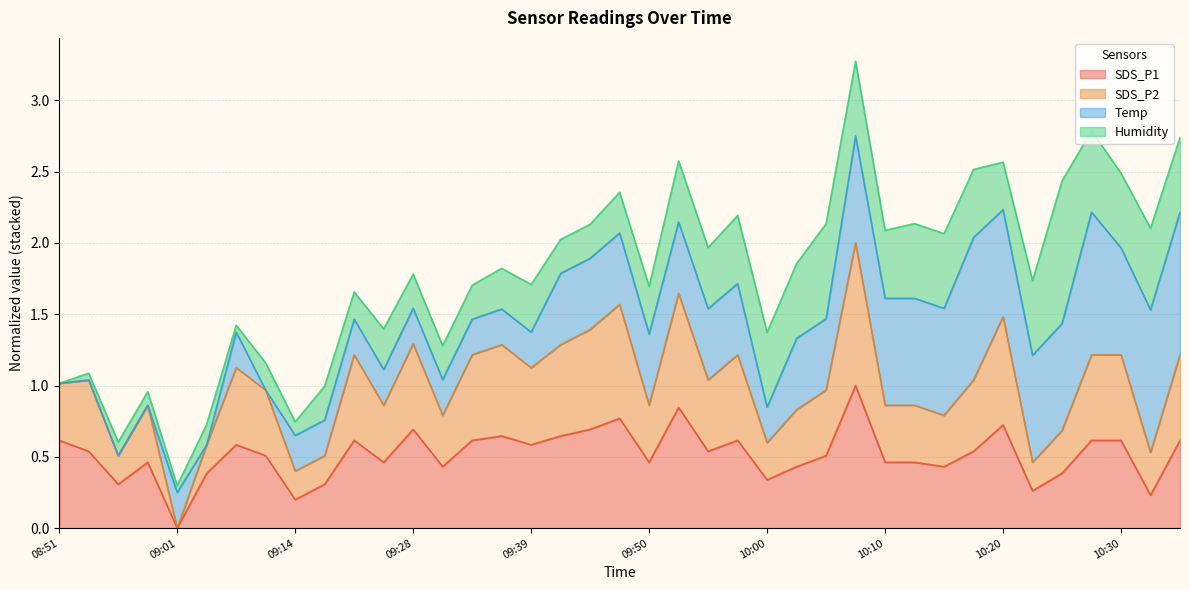

True or false: SDS_P2 has a value of 0.9 at 10:12.

True